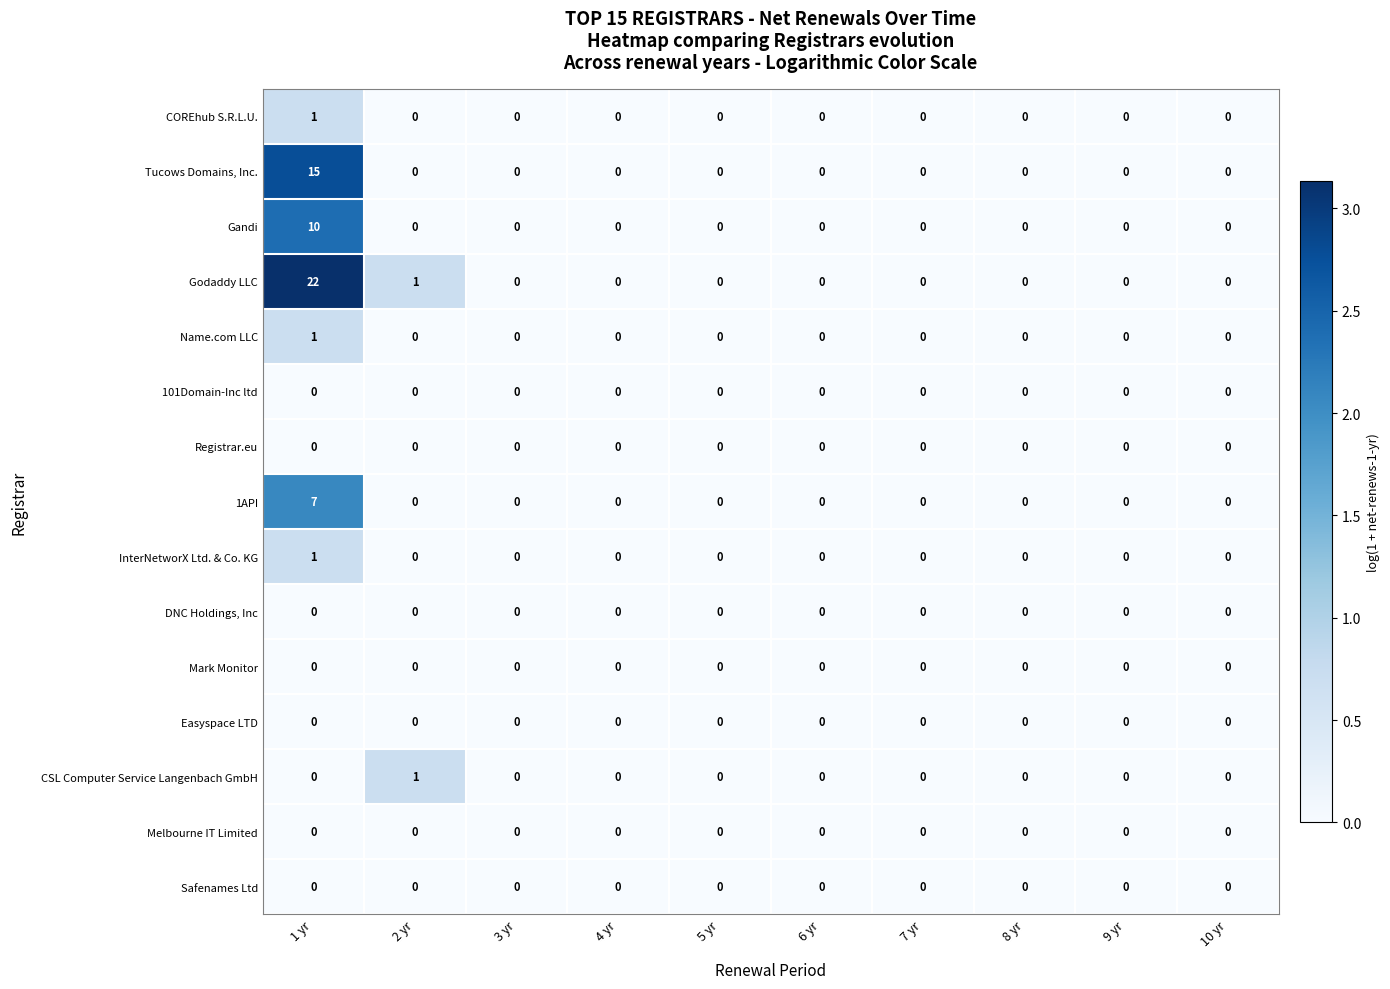

The Godaddy LLC series shows 11 at 5 yr. True or false?

False